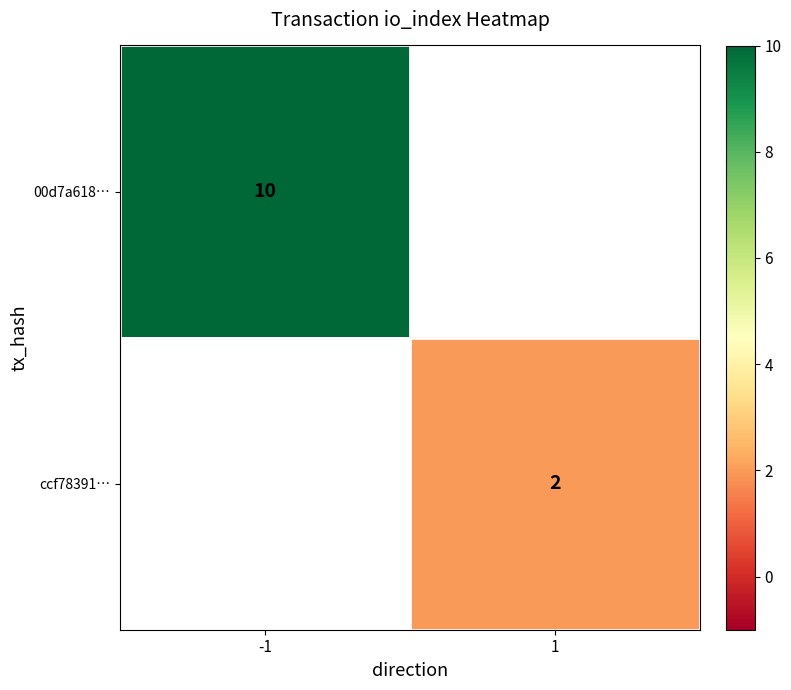

Is it true that ccf78391… equals 2 at 1?

True